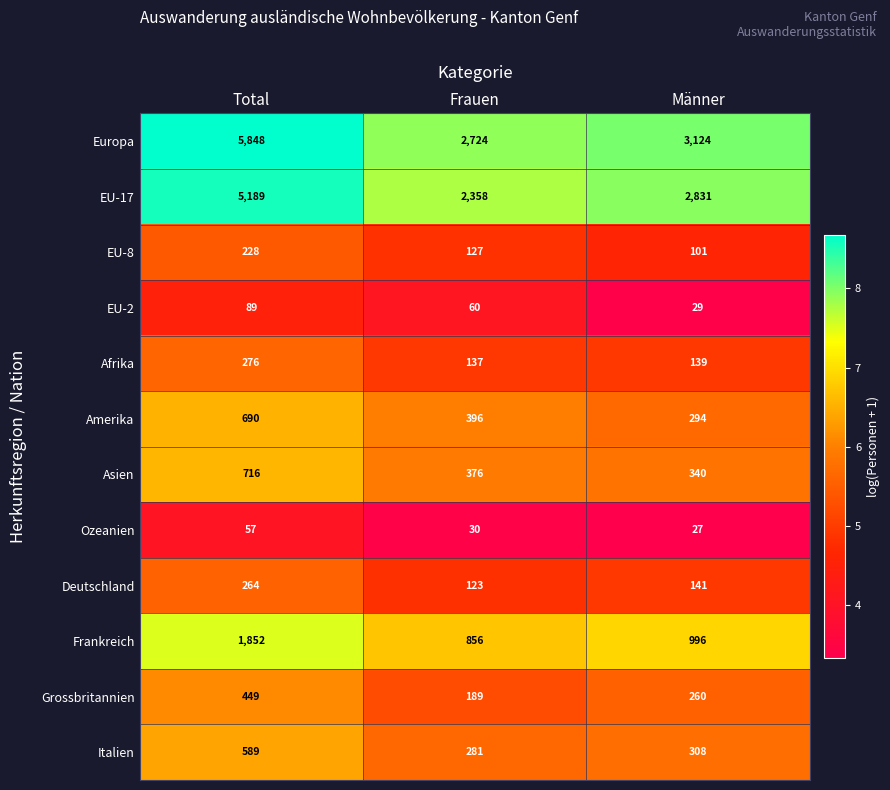

True or false: Asien has a value of 391 at Total.

False